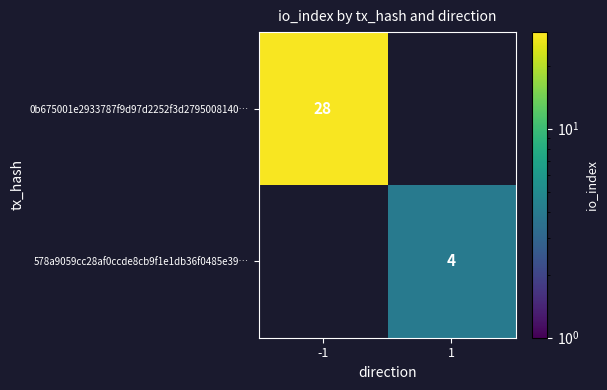

The 578a9059cc28af0ccde8cb9f1e1db36f0485e39… series shows 4 at 1. True or false?

True